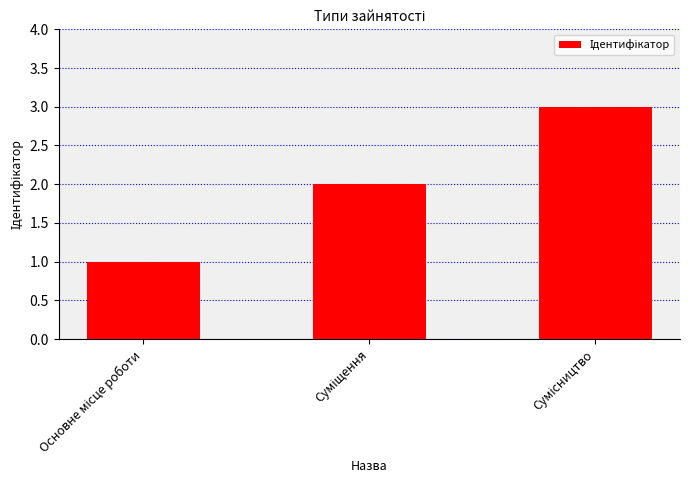

Reading left to right, extract all data points from this chart.

1	2	3